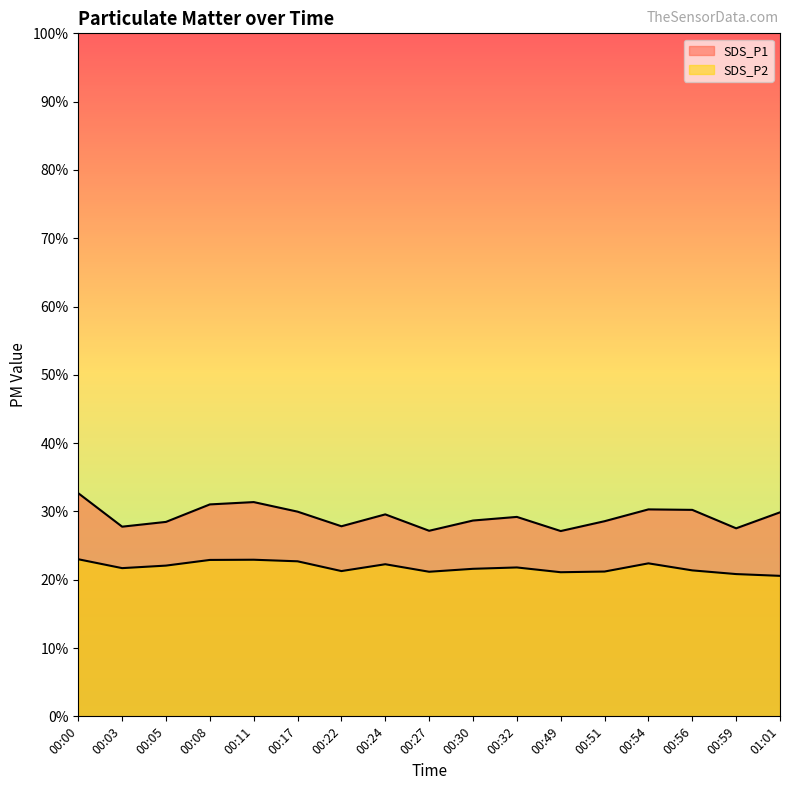

In SDS_P2, how many points are higher than both neighbors (excluding endpoints)?

4